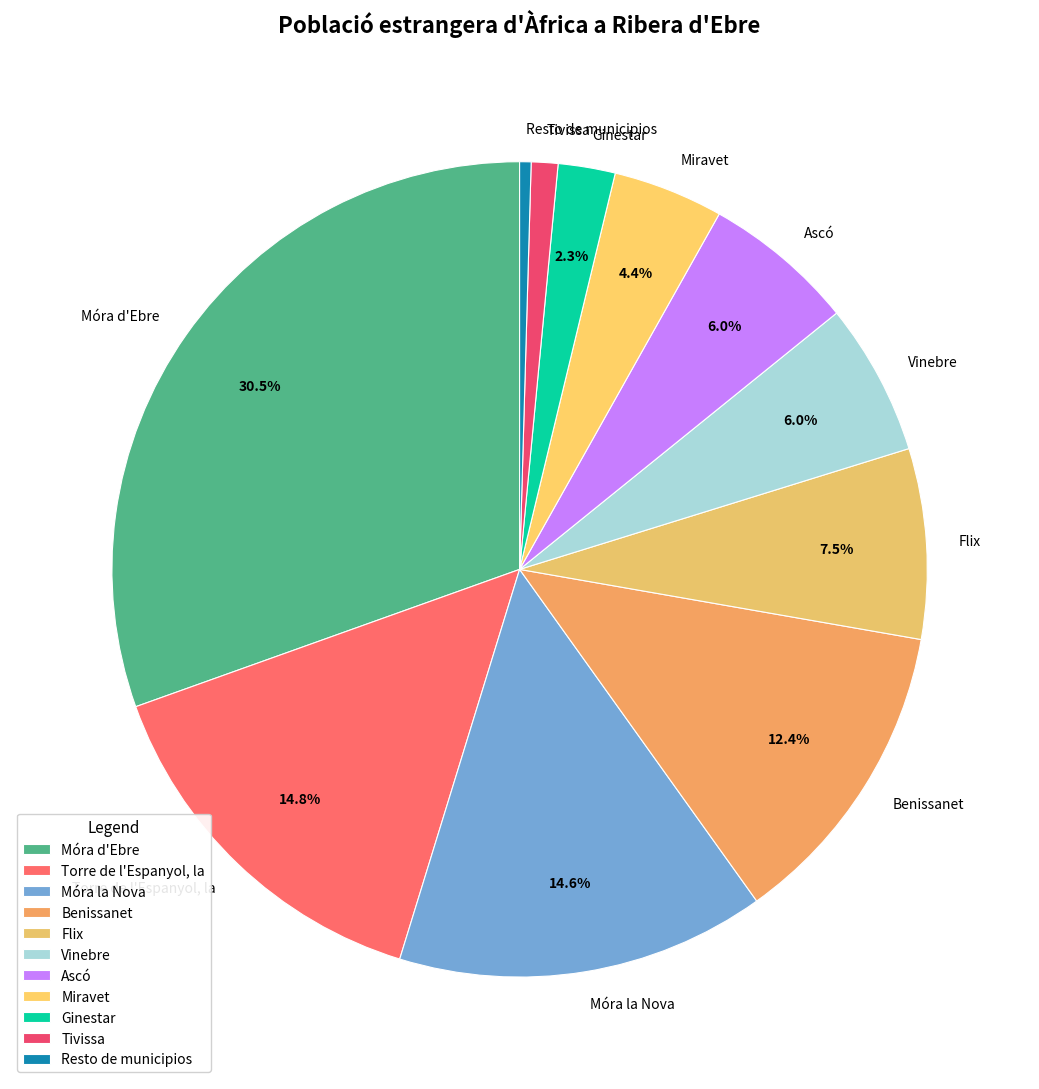

Is it true that Miravet is 4% of the pie?

True